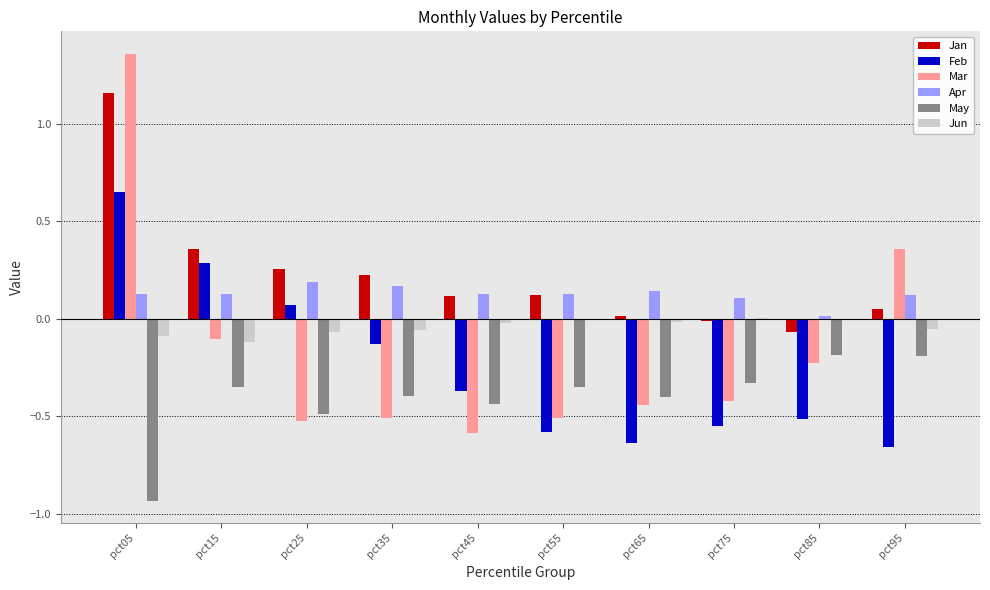

Between pct15 and pct35, which series saw the biggest shift?

Feb